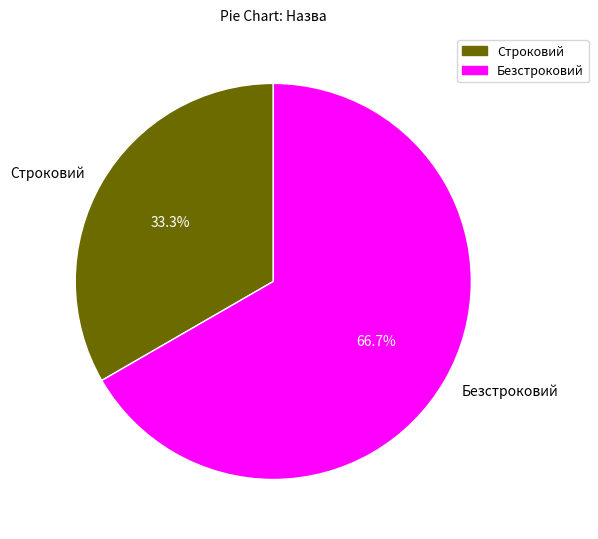

What percentage is the Строковий slice, to the nearest percent?

33%